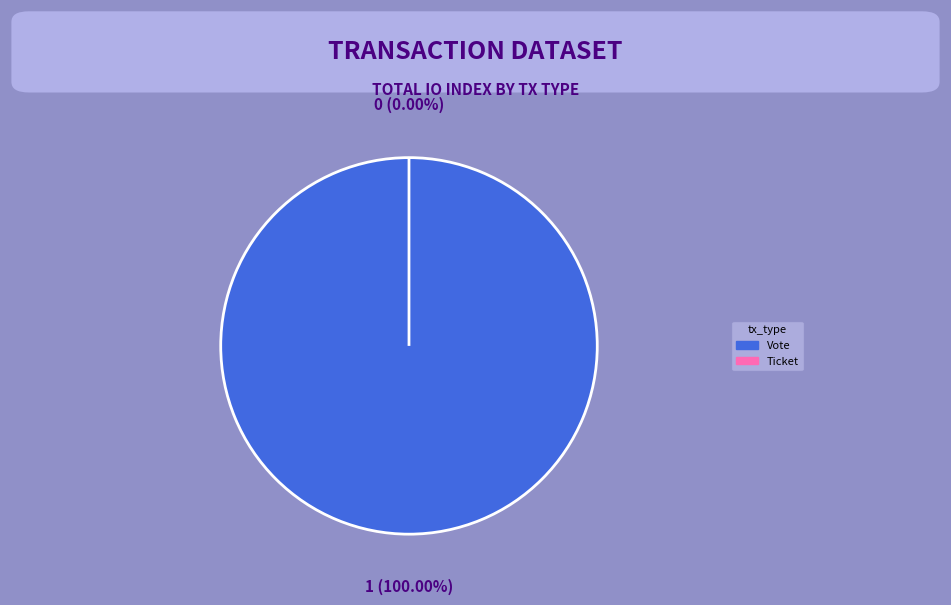

The Ticket slice represents 0% of the pie. True or false?

True